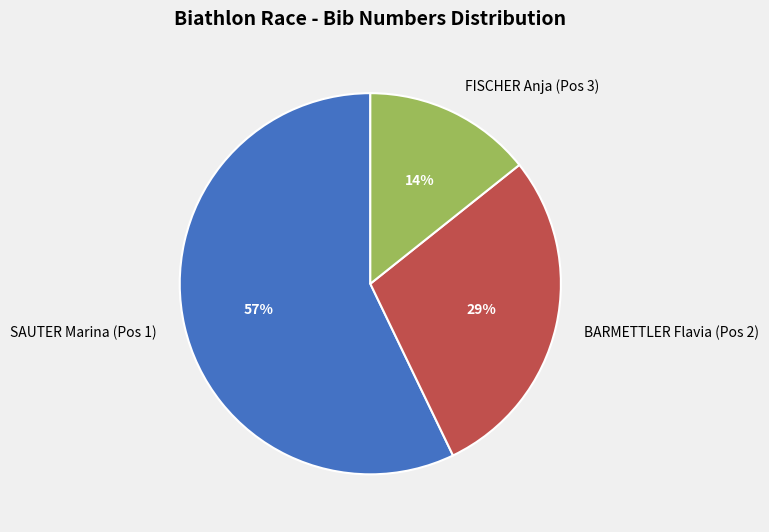

To the nearest percent, what percentage of the pie is FISCHER Anja (Pos 3)?

14%